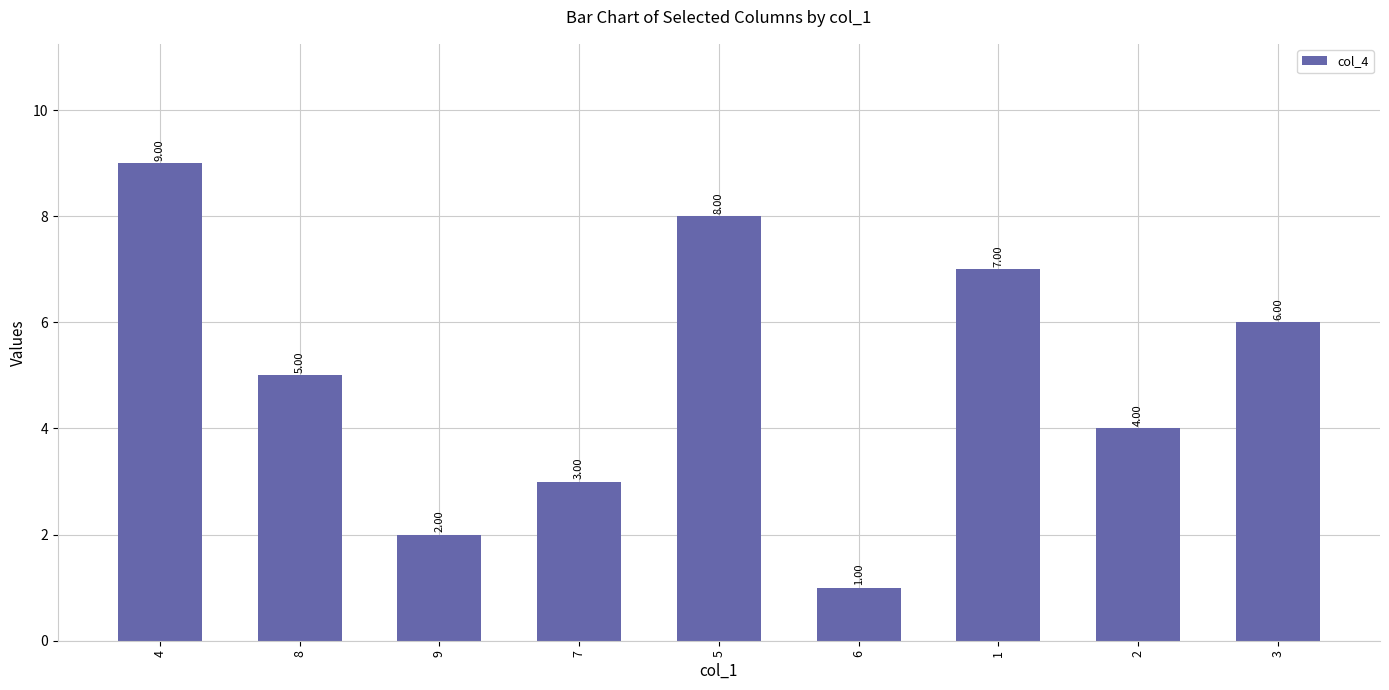

The chart shows a value of 7 at 8. True or false?

False